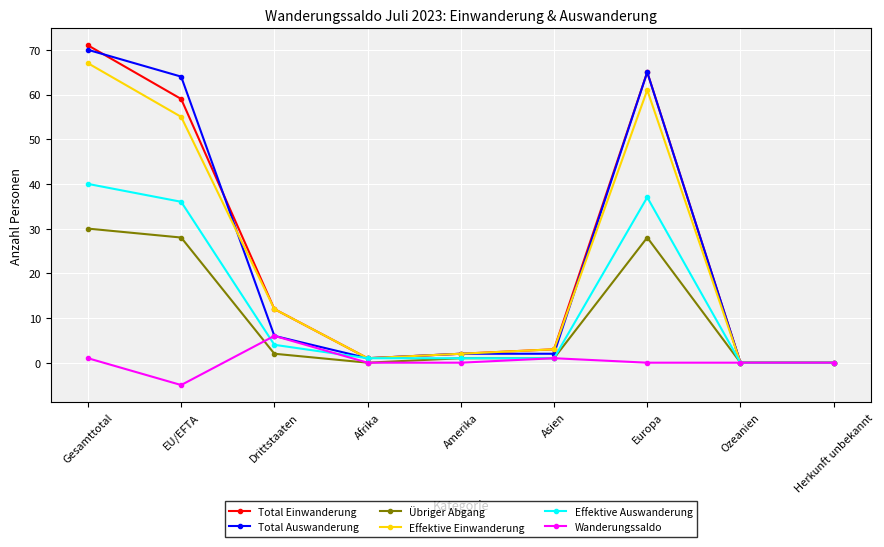

Is it true that Übriger Abgang equals 15 at Herkunft unbekannt?

False